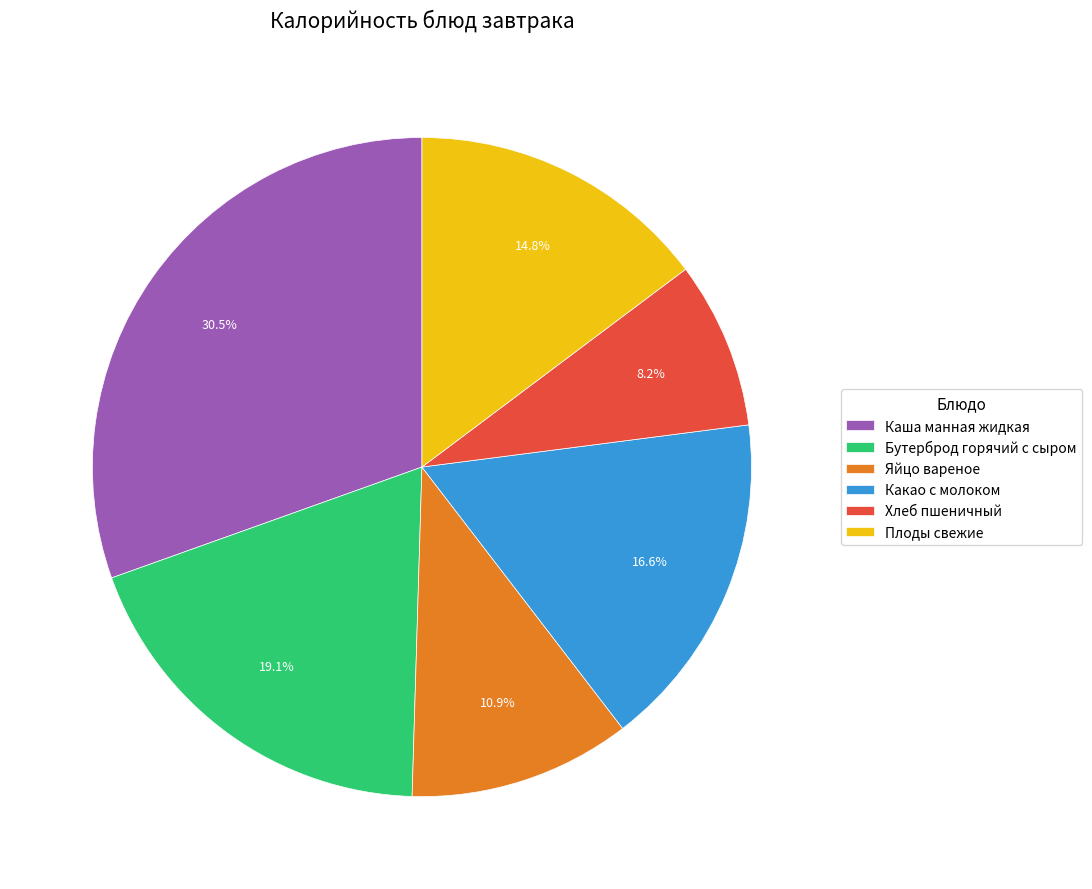

Count the number of slices in the pie.

6